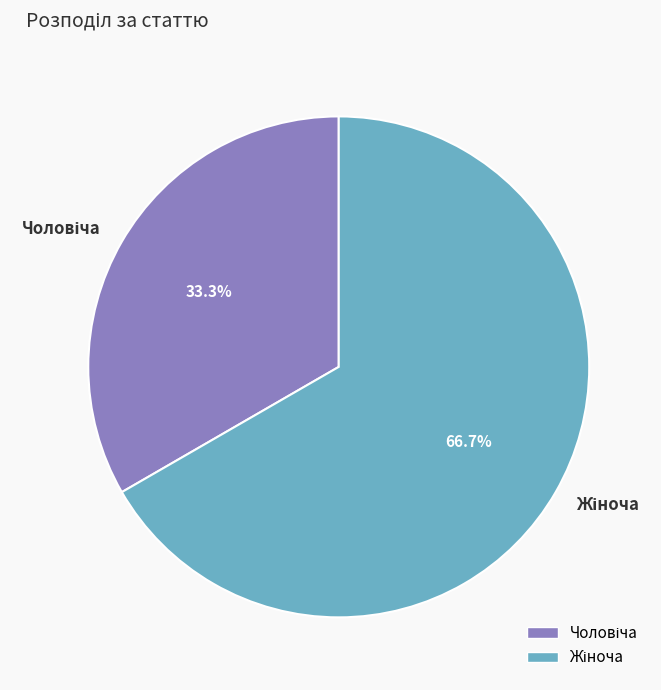

Is there any slice that represents more than half of the pie?

Yes